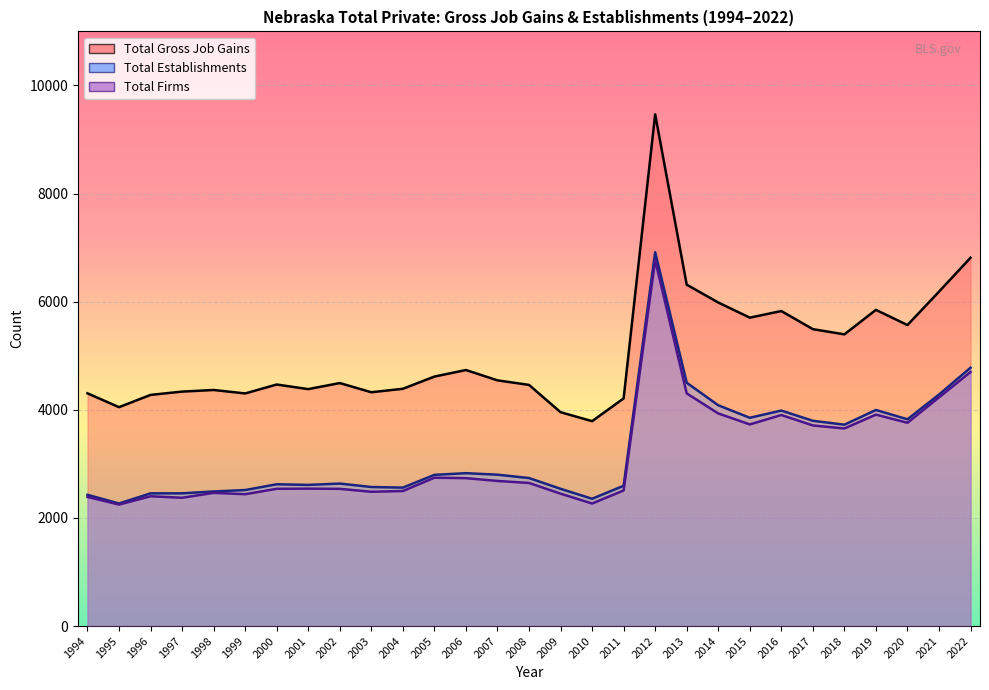

How many categories are shown in the chart?

29